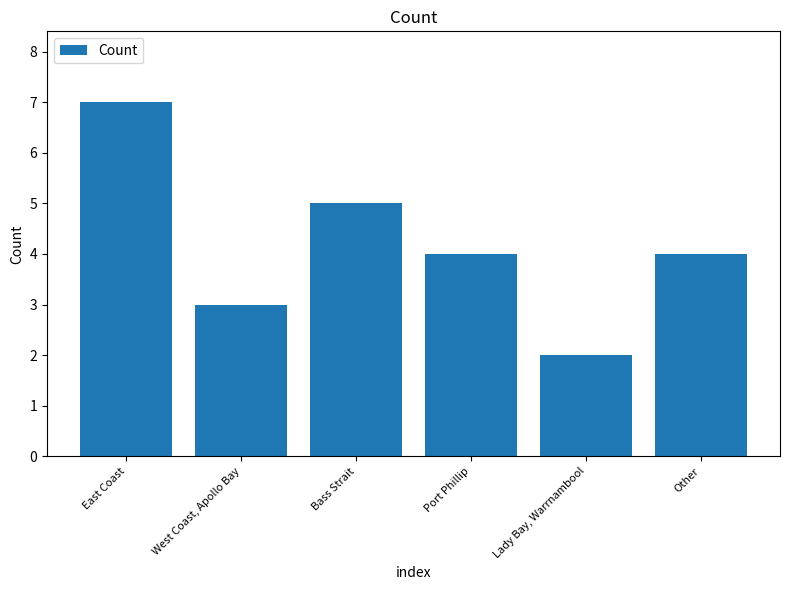

The value at Port Phillip is 6. True or false?

False